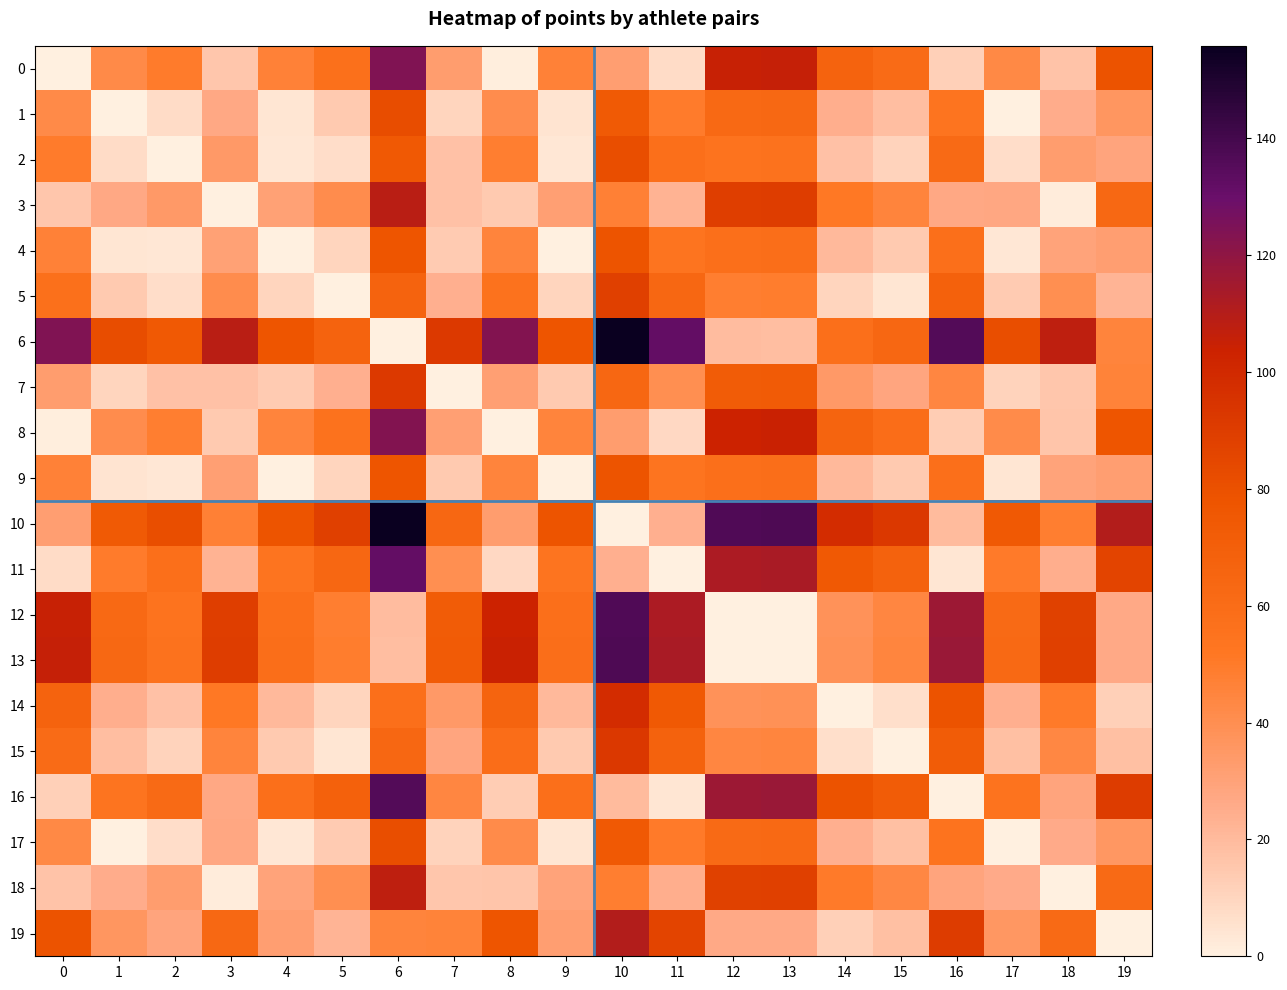

Which series has the widest spread of values?

6